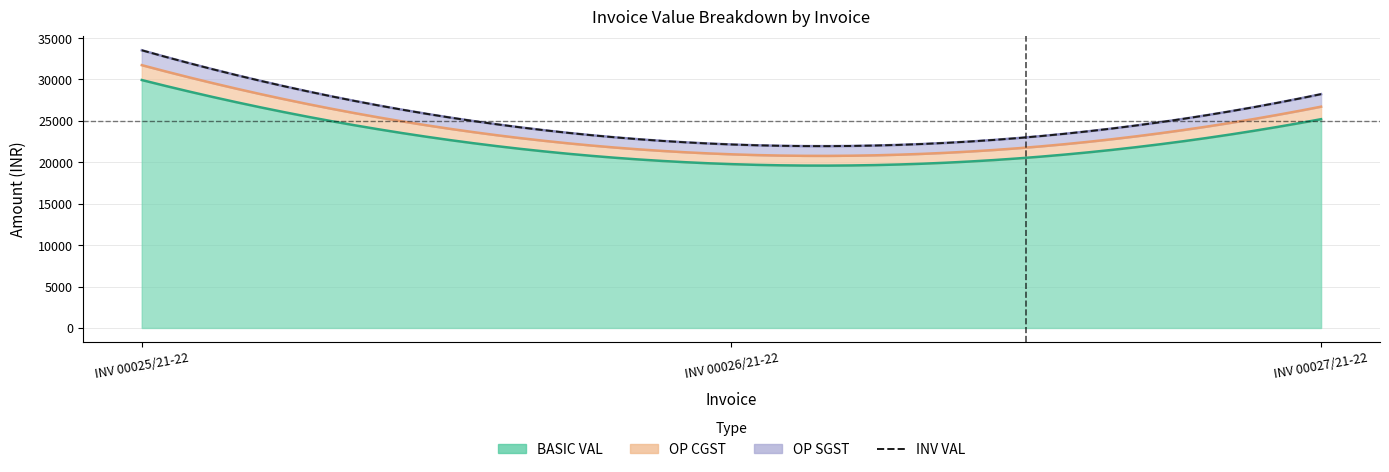

What is the difference between the maximum and second lowest values in the OP CGST series?

283.8